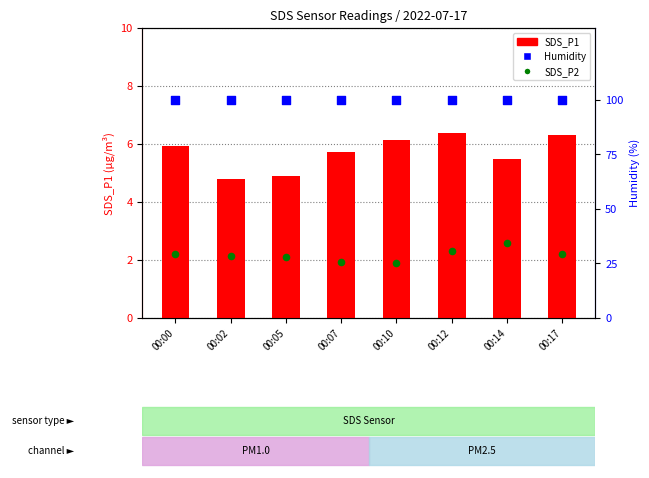

Which series has the largest Y range (max minus min)?

SDS_P1